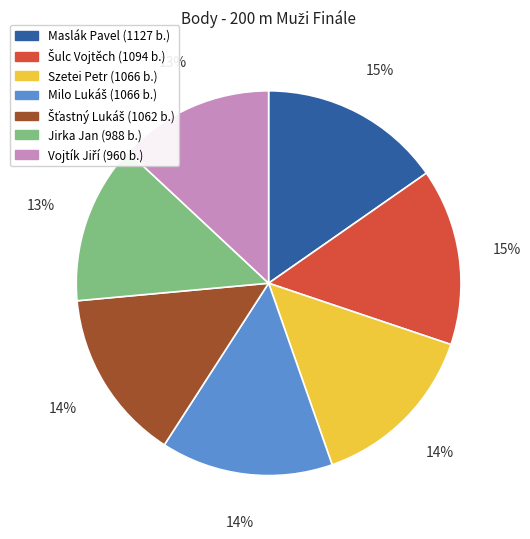

To the nearest percent, what is the combined percentage of Jirka Jan and Maslák Pavel?

29%